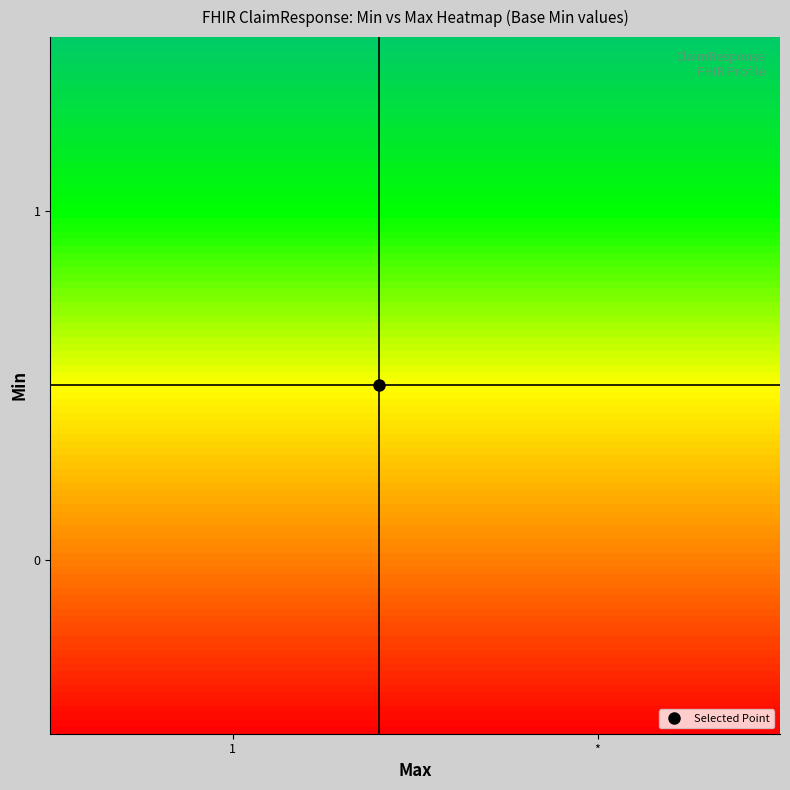

Reading left to right, what are all the values shown in this chart?

0: 0=0	1=0	2=0
1: 0=1	1=1	2=1